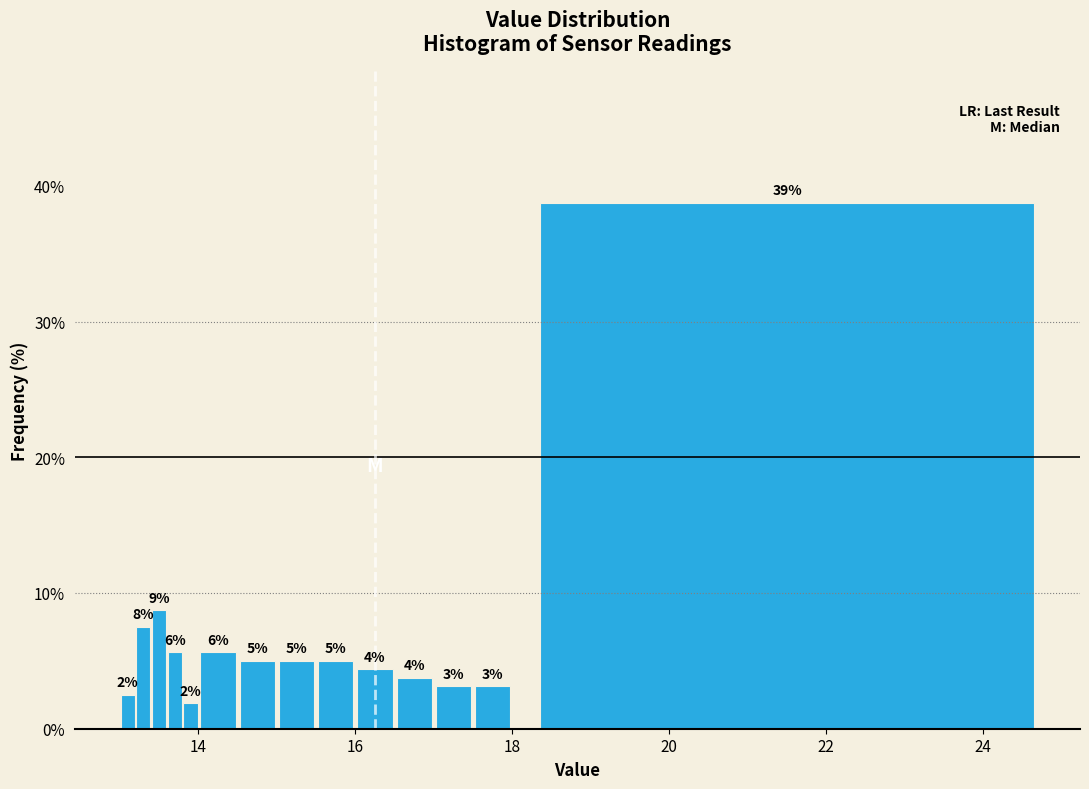

Around what value on the x-axis is the tallest bar? Give the approximate position of its centre, as read against the axis.

21.6